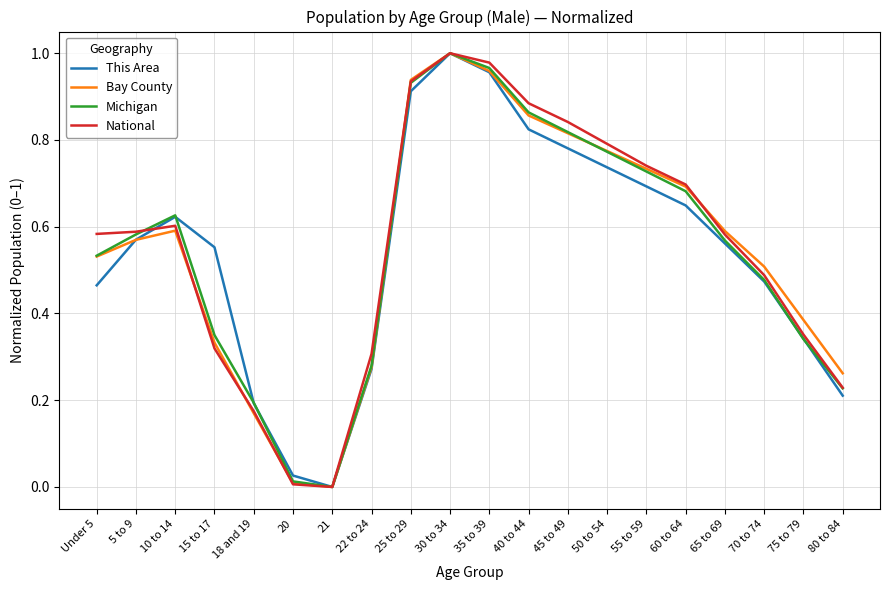

True or false: This Area has a value of 1.0 at 35 to 39.

True